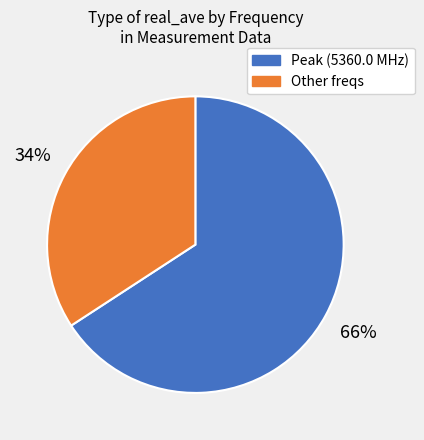

Is there any slice that represents more than half of the pie?

Yes